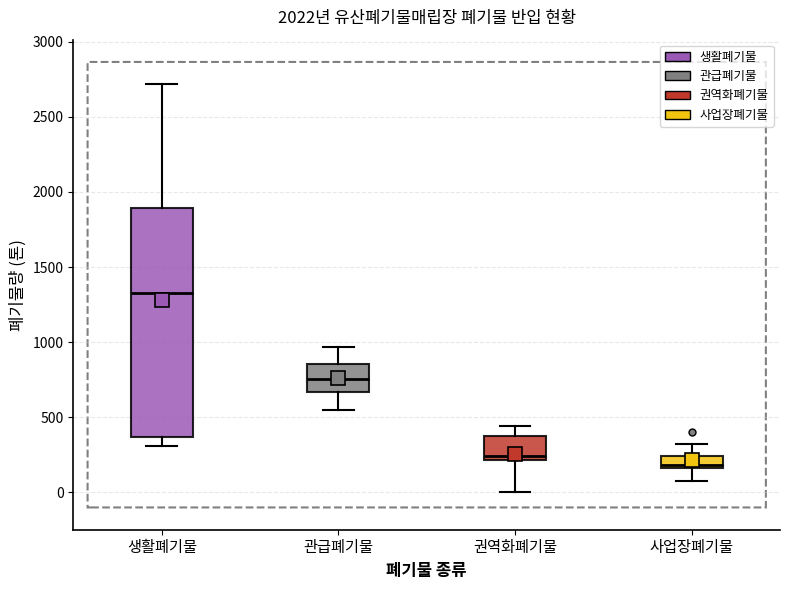

Reading left to right, read every box against the y-axis: the position of its median line, the range the box covers, and the ends of its whiskers. The values are not printed on the chart, so give them approximately, as read against the axis.

생활폐기물: median 1350, box 350 to 1900, whiskers 300 to 2700
관급폐기물: median 750, box 650 to 850, whiskers 550 to 950
권역화폐기물: median 250, box 200 to 350, whiskers 0 to 450
사업장폐기물: median 200, box 150 to 250, whiskers 100 to 300